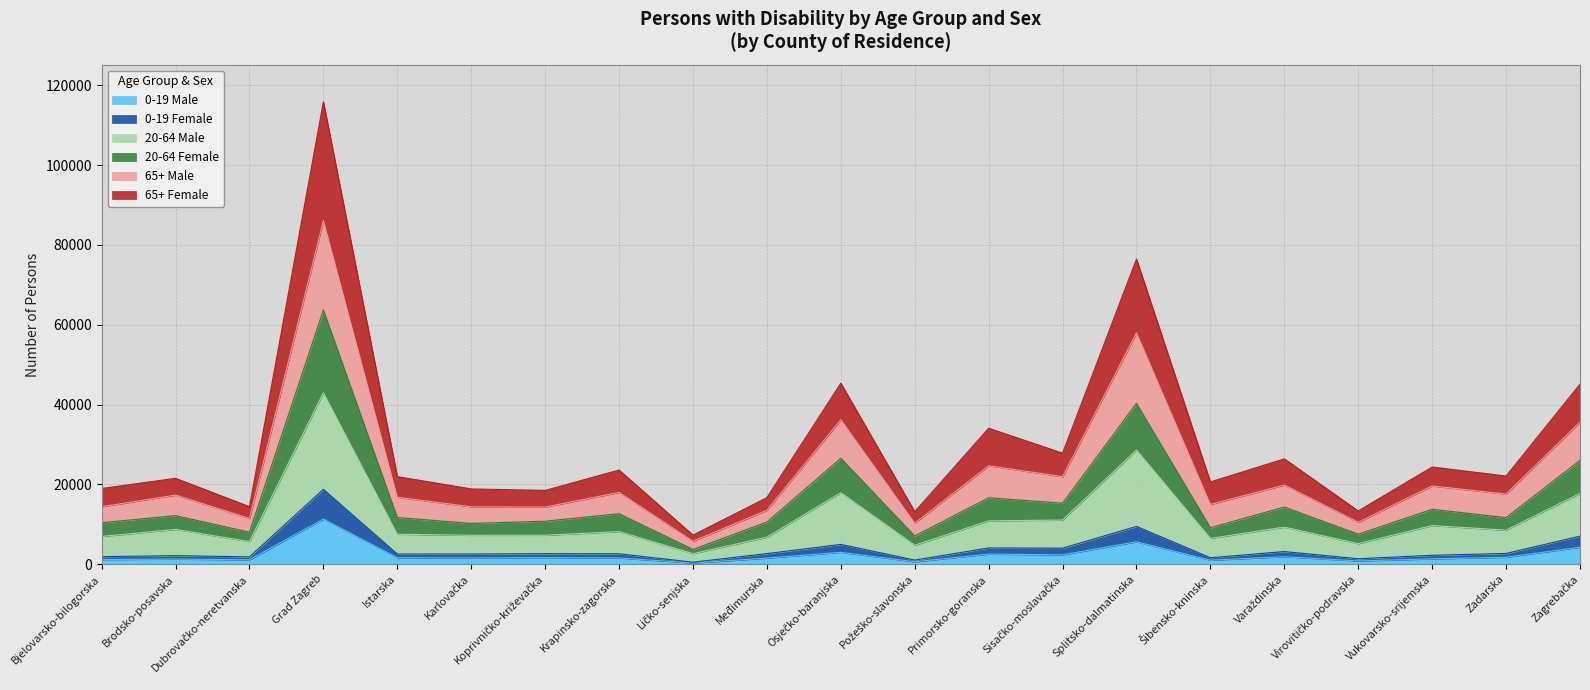

What is the label of the 17th point from the right?

Istarska